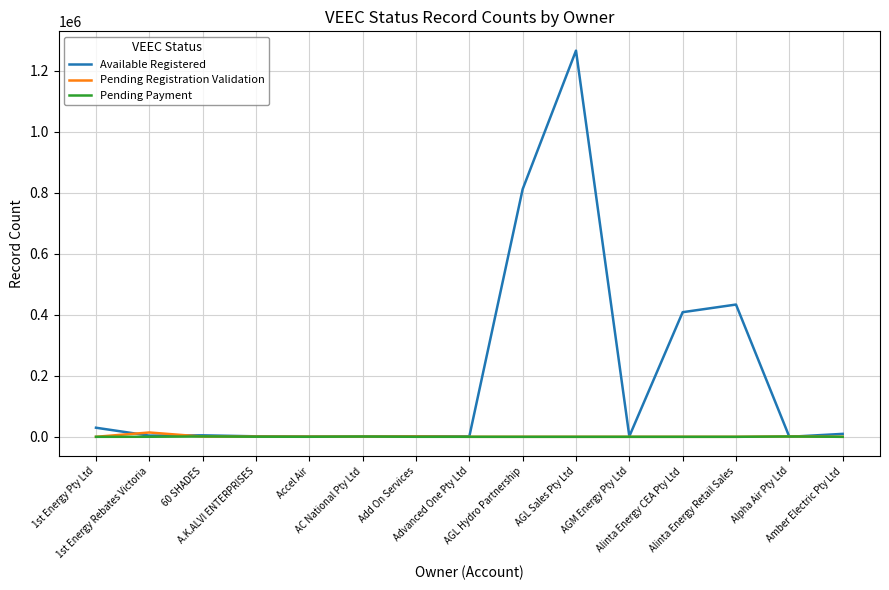

Which series has the largest total across all categories?

Available Registered